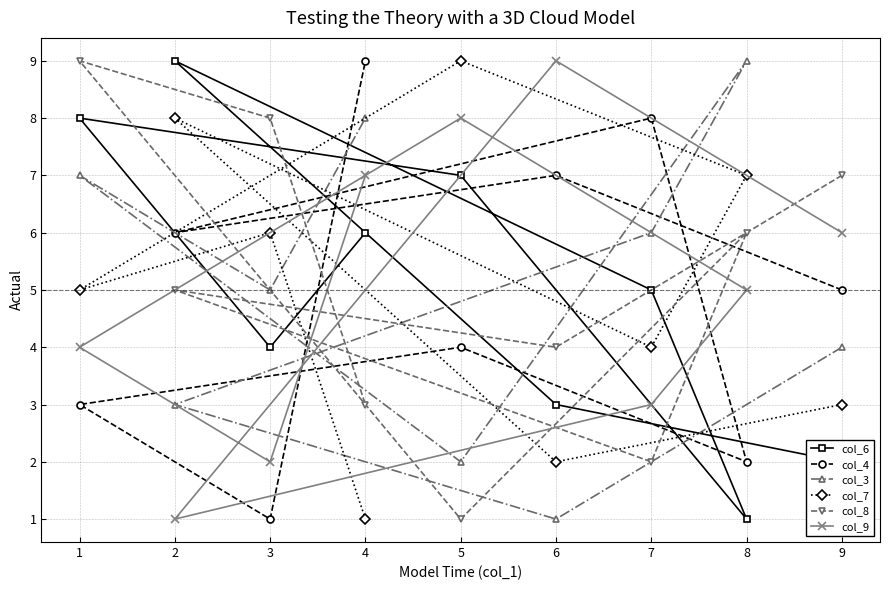

What is the maximum value shown in the chart?

9